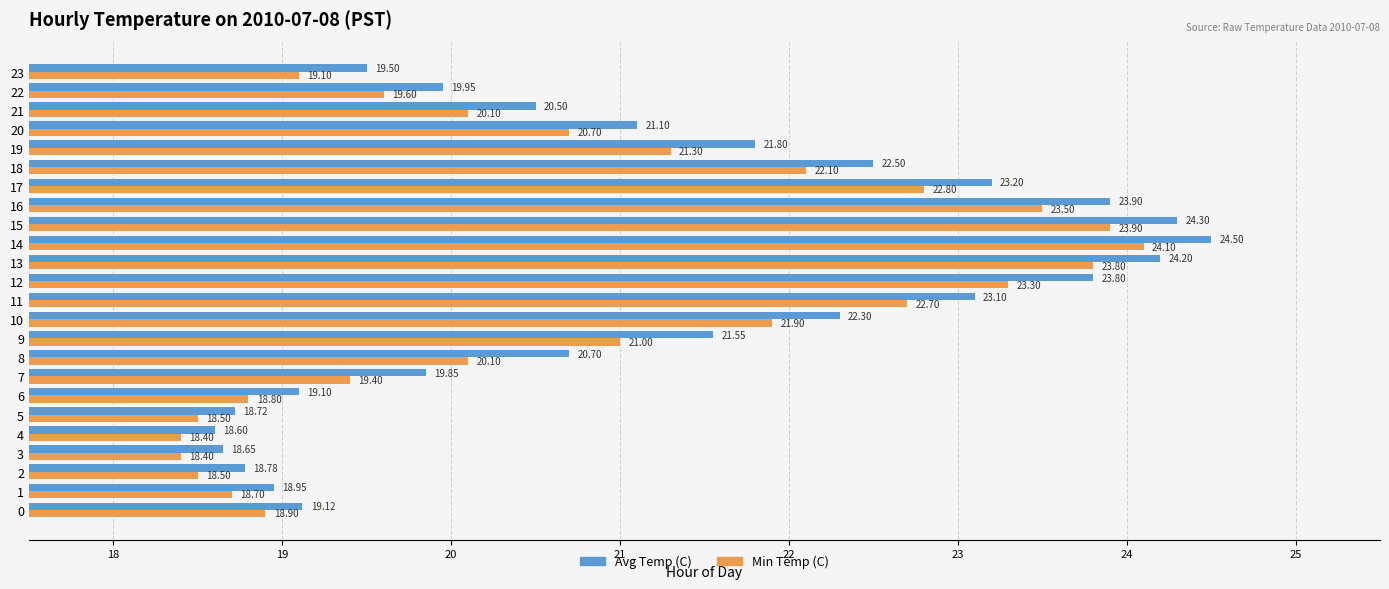

What is the difference between the maximum and minimum values in the Avg Temp (C) series?

5.9